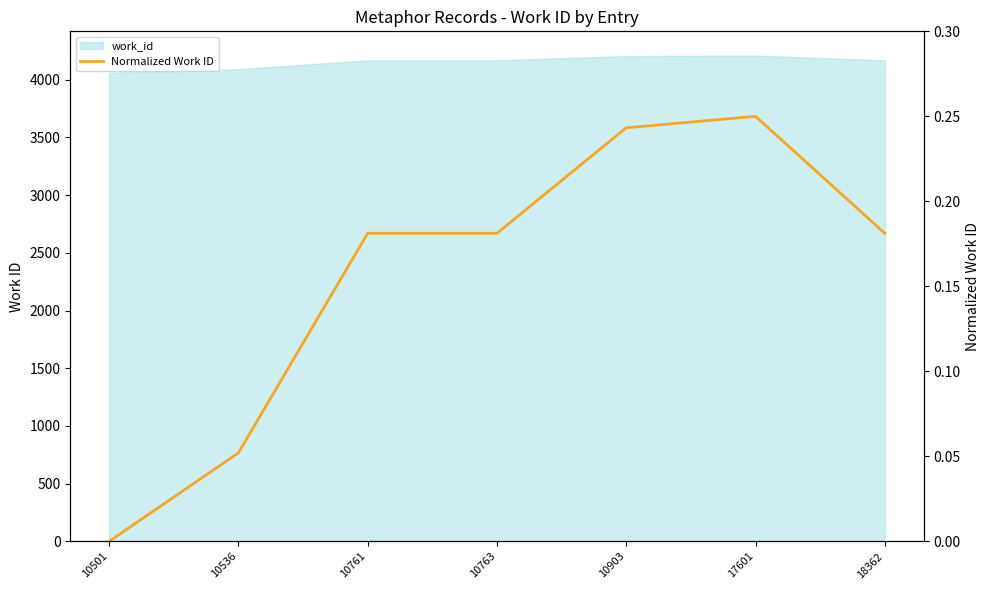

What is the sum of all values?

1.1